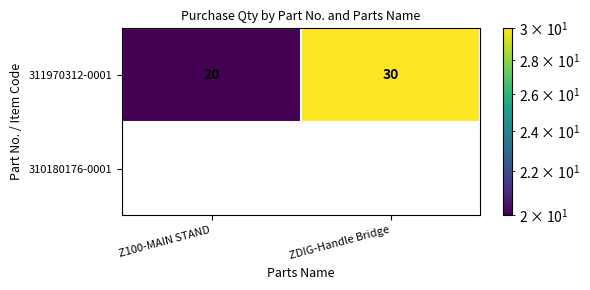

Which series has the largest total across all categories?

311970312-0001